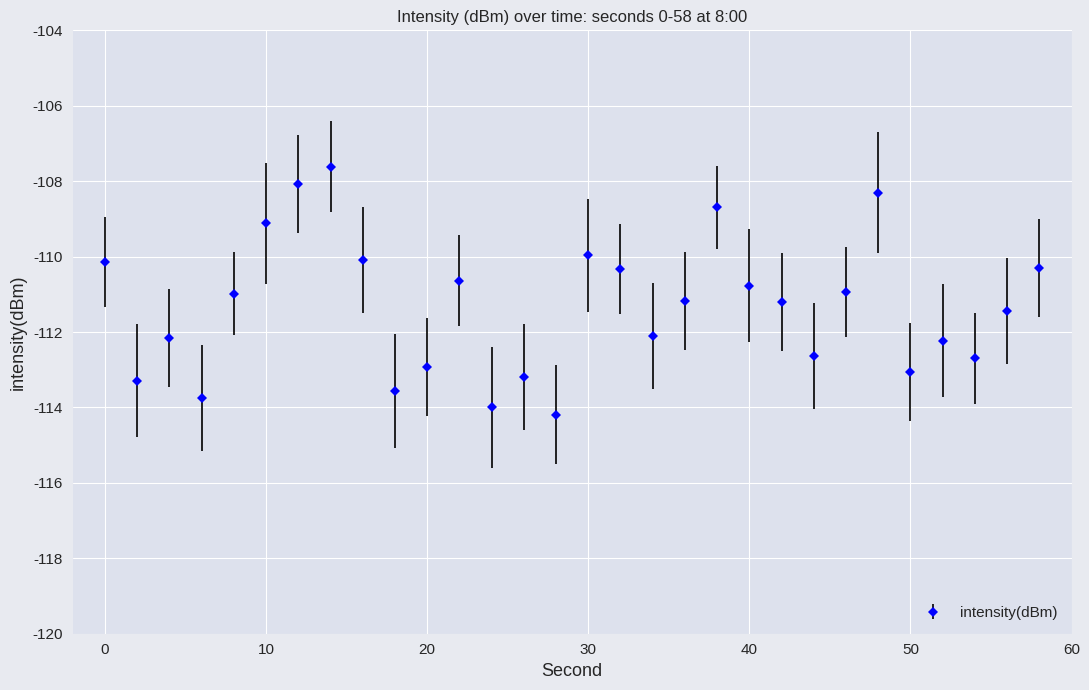

What is the value of the 18th point from the left?

-112.1